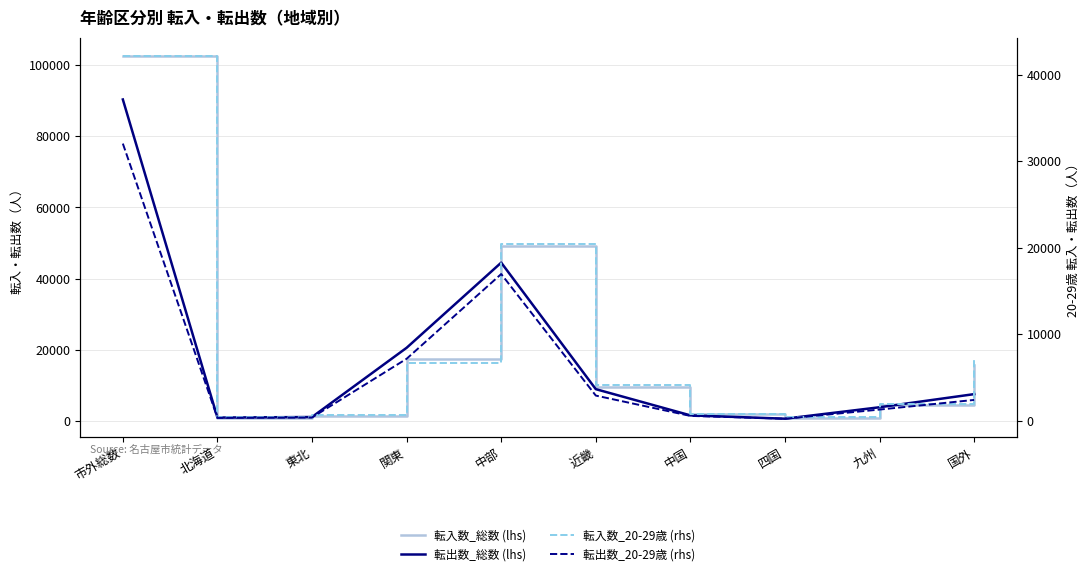

How many lines are shown in the chart?

4